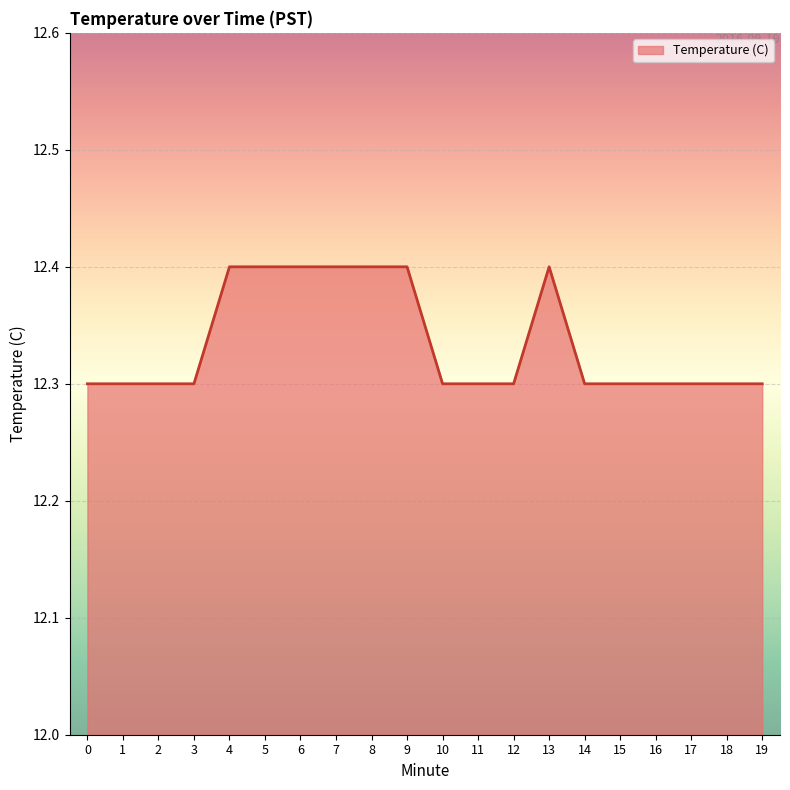

What is the minimum value shown in the chart?

12.3